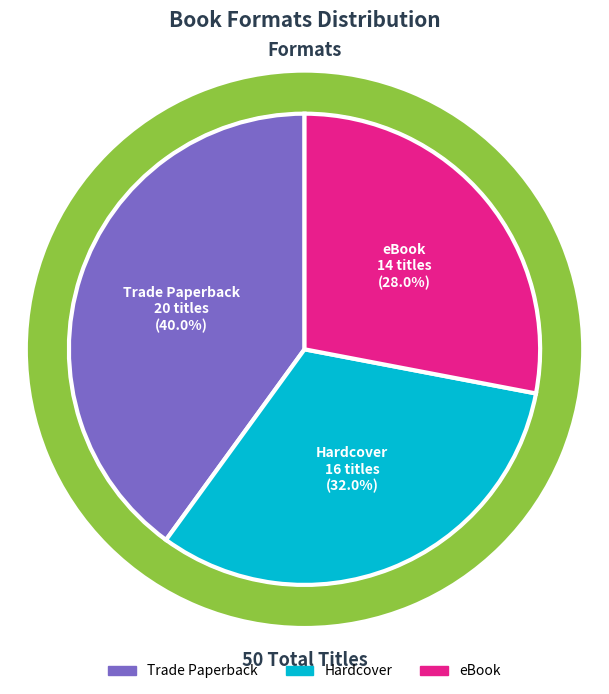

Is there any slice that represents more than half of the pie?

No